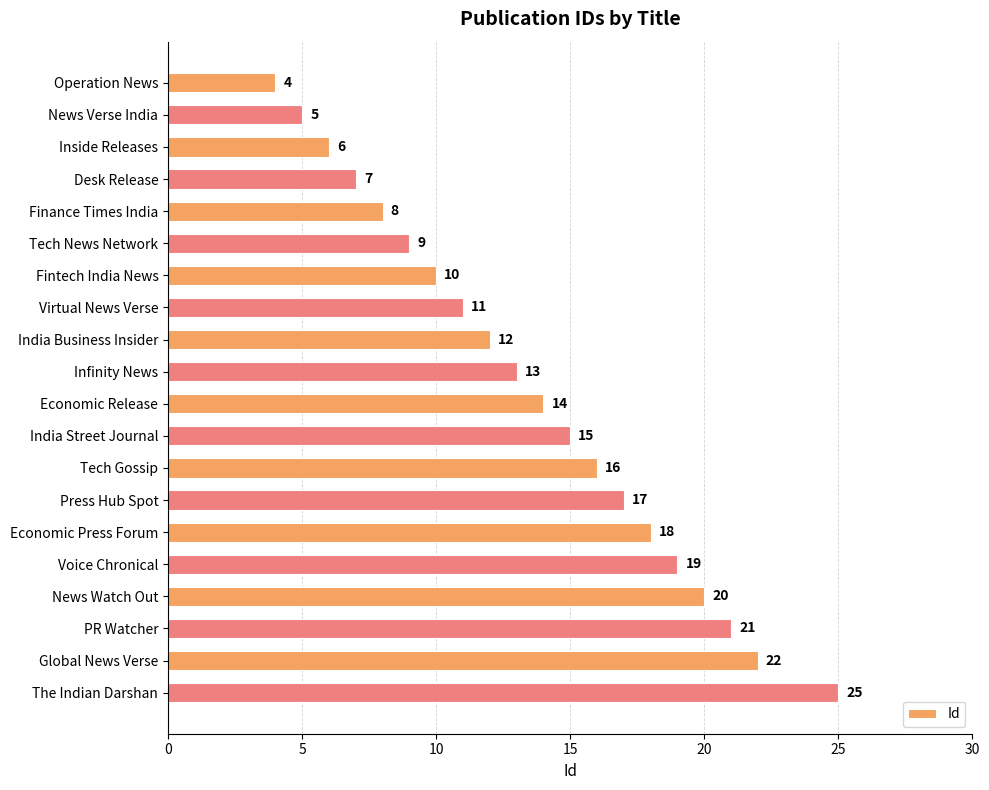

What is the sum of the values at Global News Verse and Tech Gossip?

38